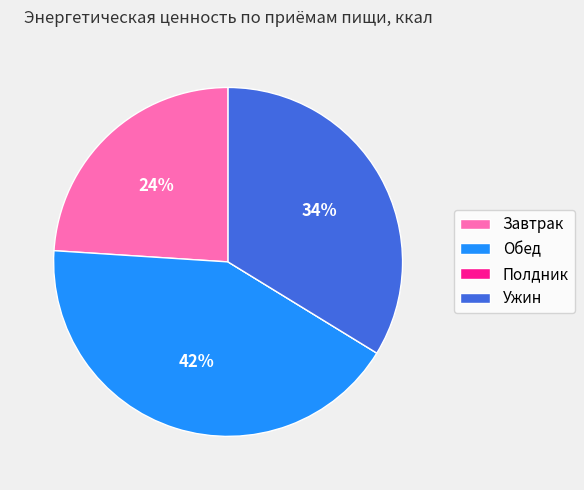

Is it true that Ужин is 34% of the pie?

True